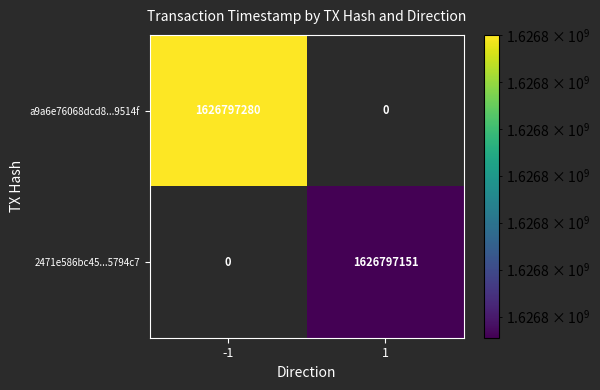

Reading left to right, what are all the values shown in this chart?

a9a6e76068dcd8422973844d53c25cf61a9514f: direction_-1=1626797280	direction_1=0
2471e586bc452666ca3985b517b065fcf5794c7: direction_-1=0	direction_1=1626797151